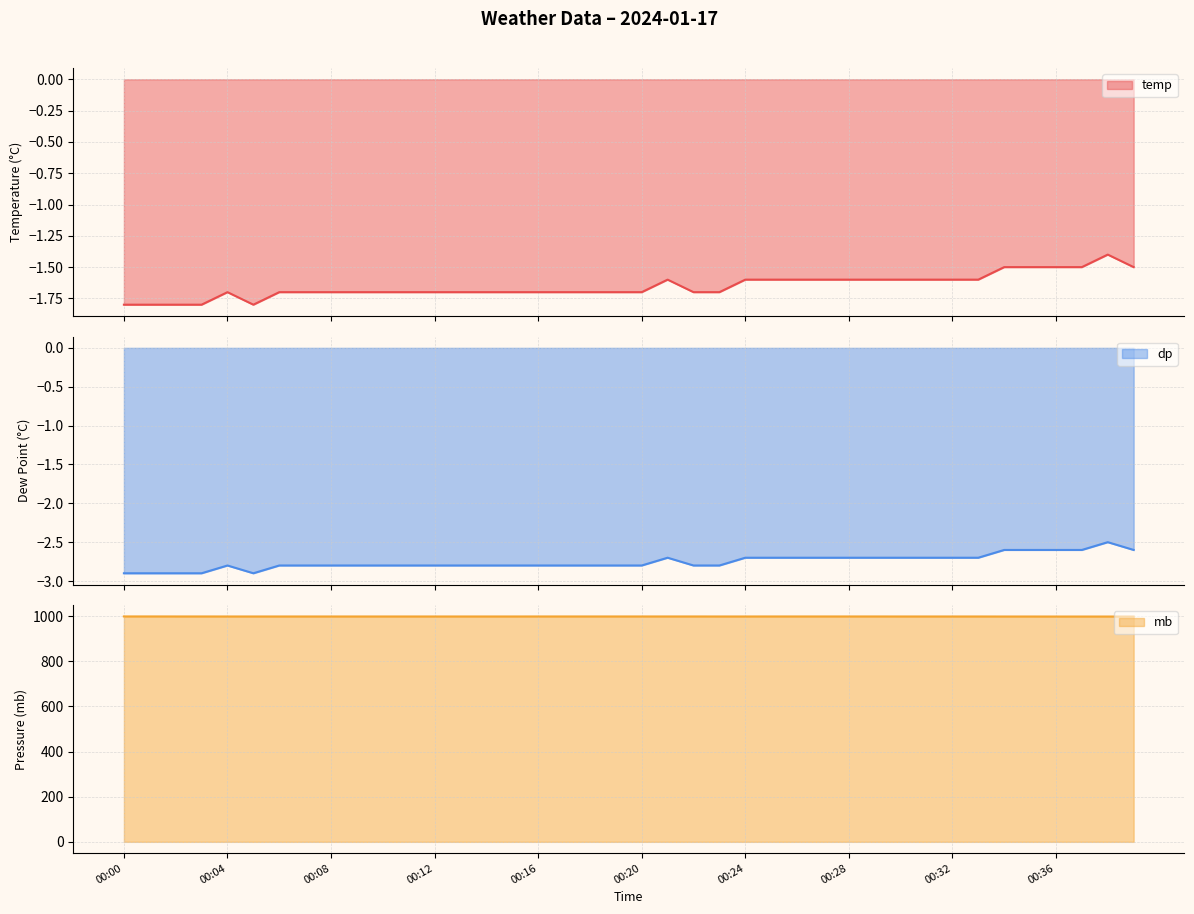

In dp, how many points are higher than both neighbors (excluding endpoints)?

3